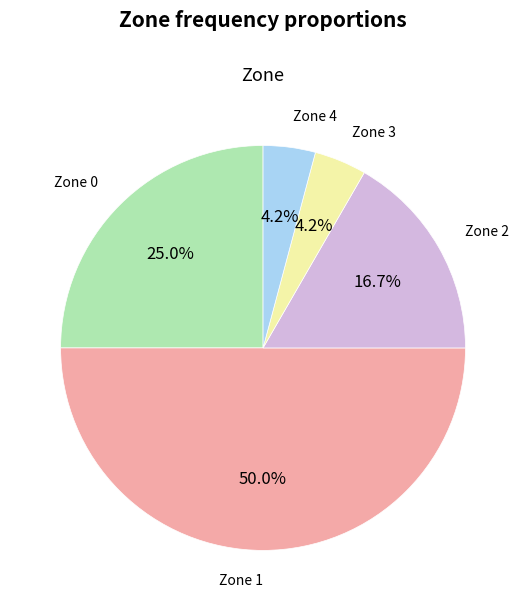

How many segments does this pie chart have?

5